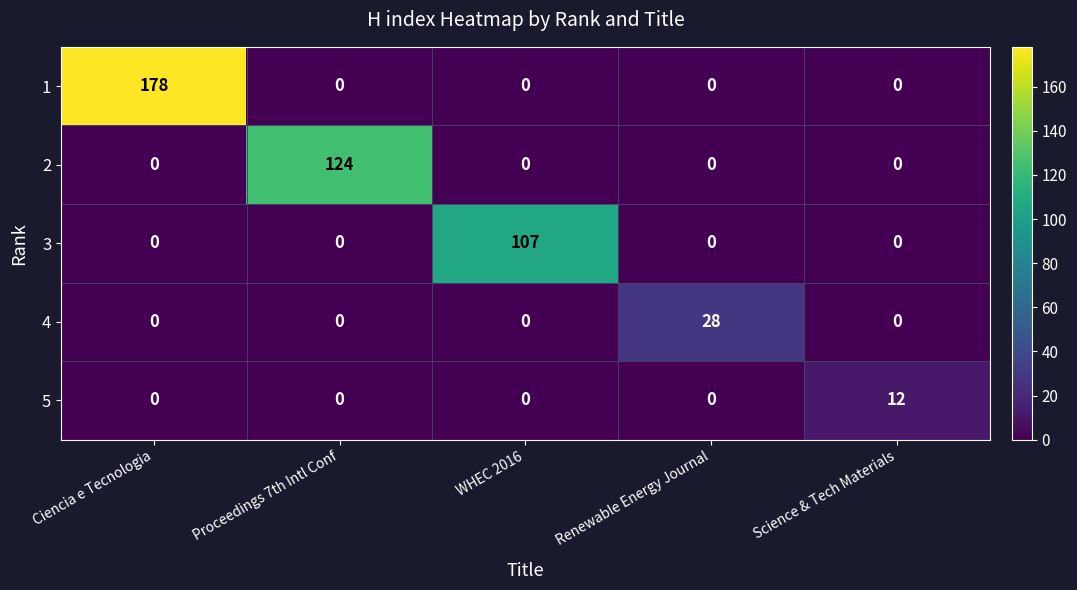

The value of 3 at WHEC 2016 is 157. True or false?

False